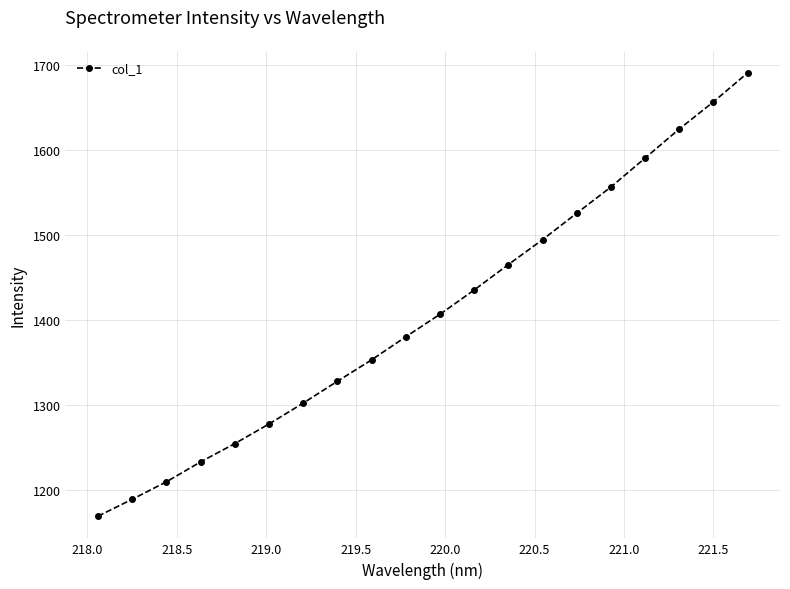

True or false: there are more than 2 points higher than both neighbors.

False